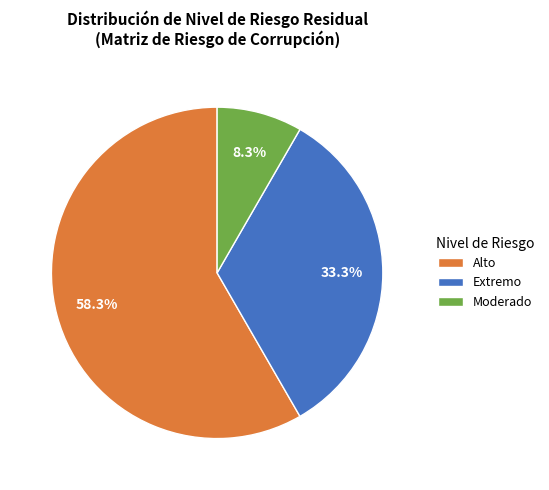

To the nearest percent, what percentage of the pie is Alto?

58%